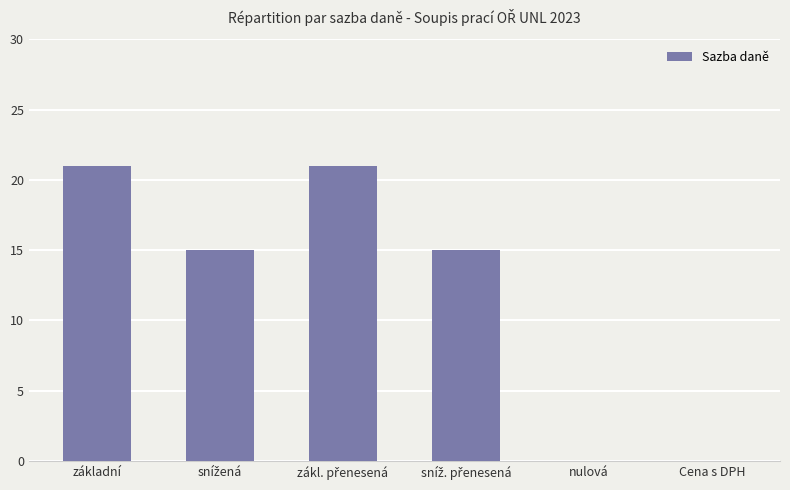

Which has a higher value, základní or Cena s DPH?

základní